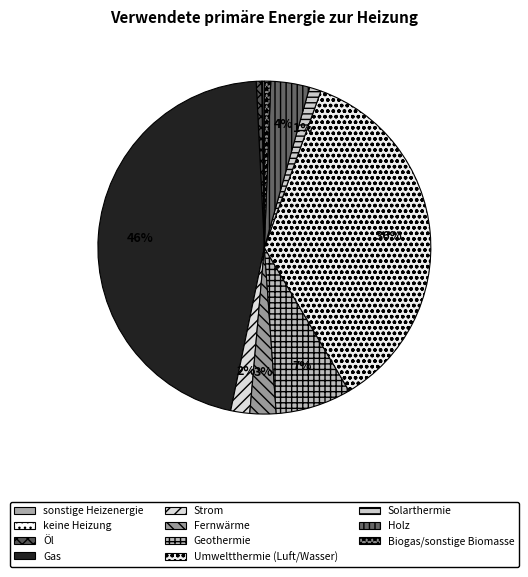

What is the largest slice in the pie chart?

Gas